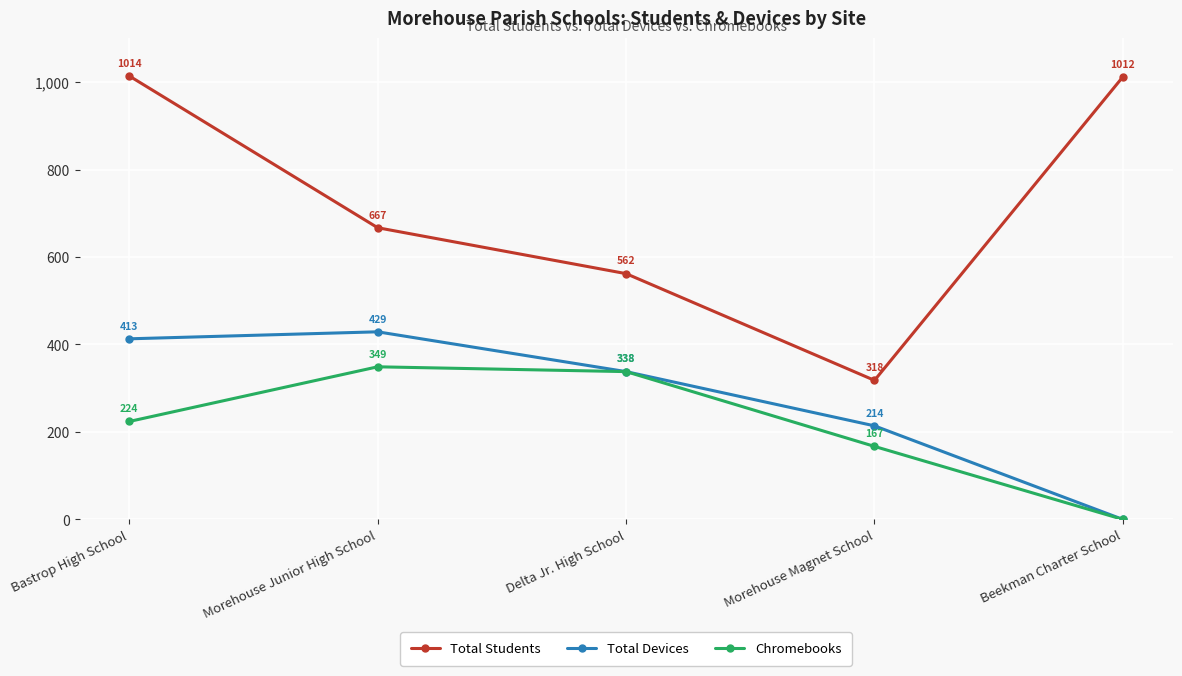

What position from the left is Morehouse Magnet School?

4